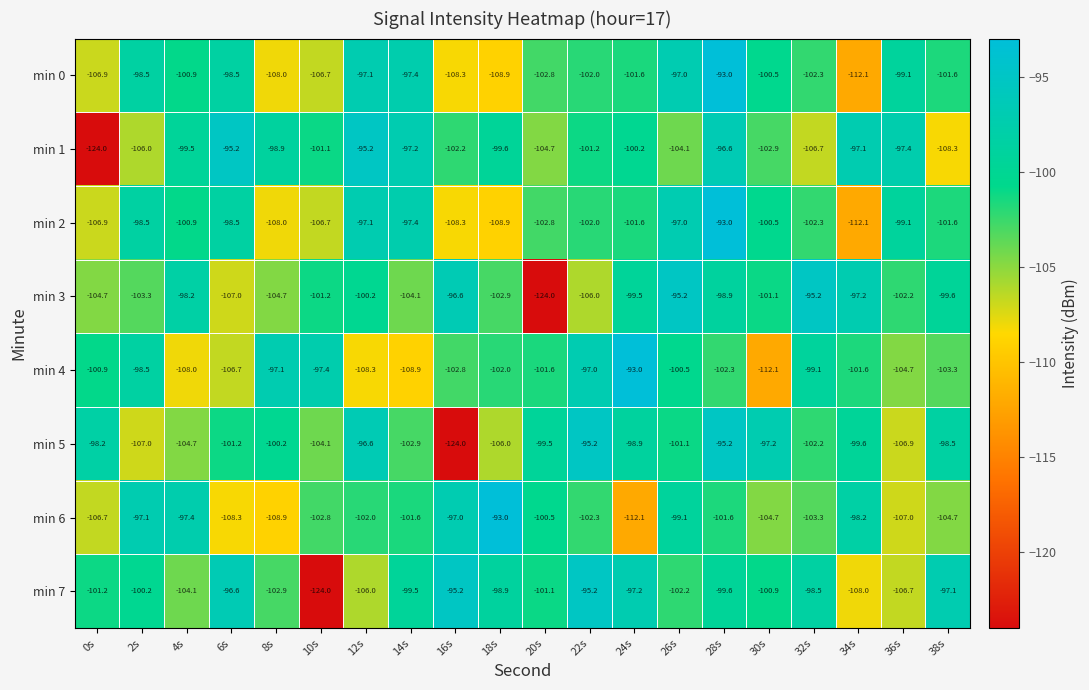

What is the minimum value shown in the chart?

-124.0